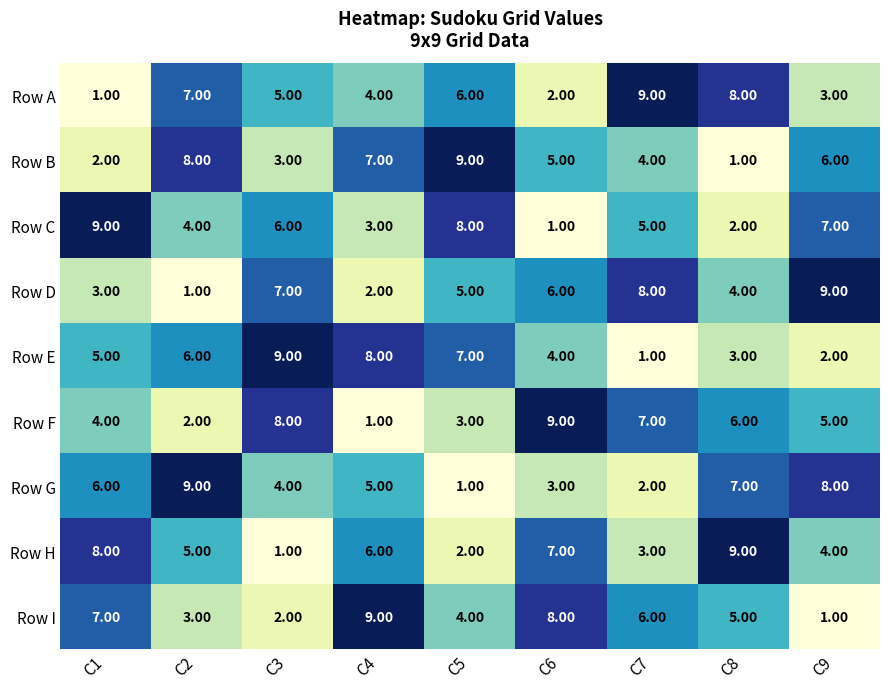

Is the value of Row H at C4 greater than the value of Row A at C8?

No